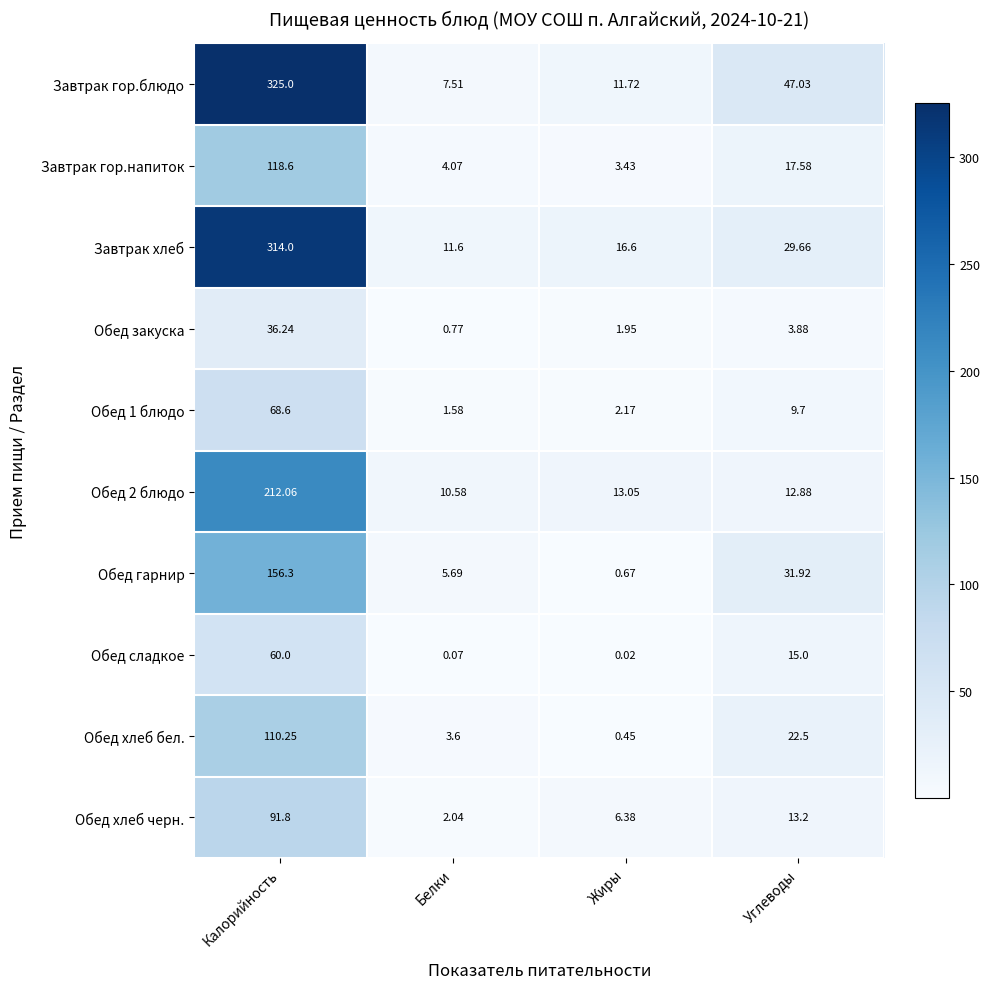

Which series has the widest spread of values?

Завтрак гор.блюдо